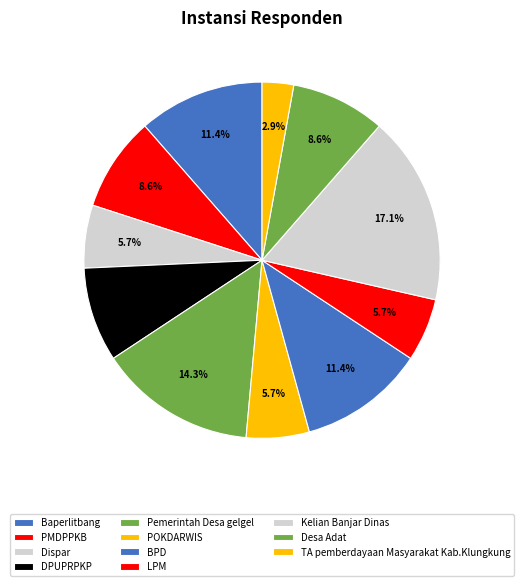

How many segments does this pie chart have?

11